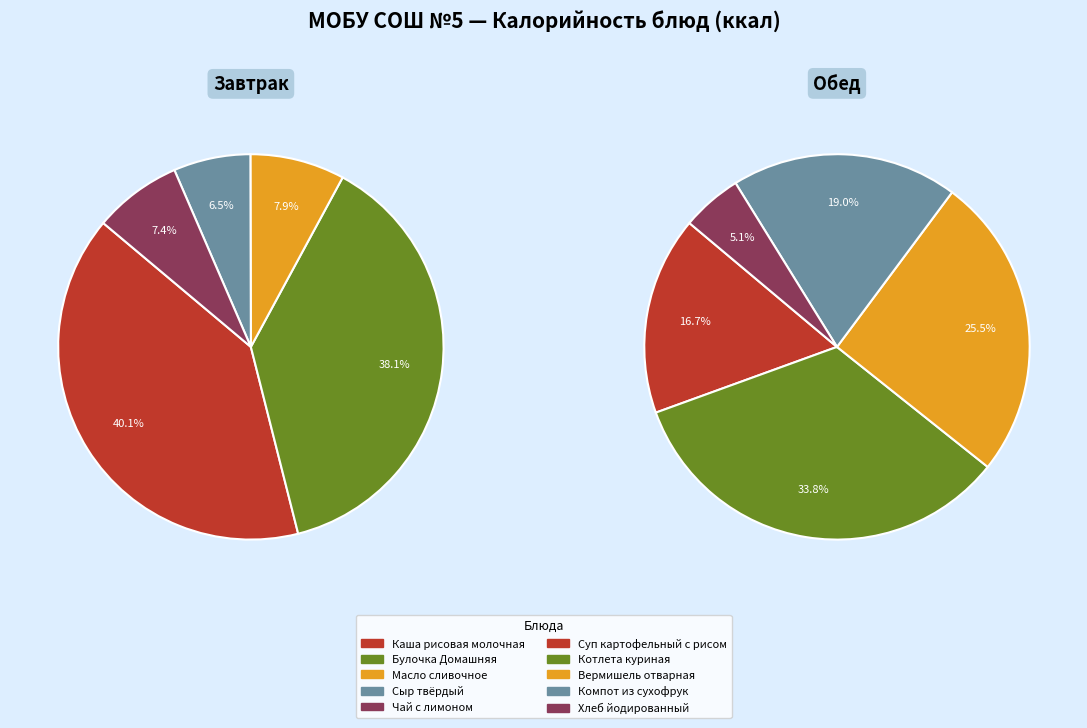

Which slice is the smallest?

Хлеб йодированный